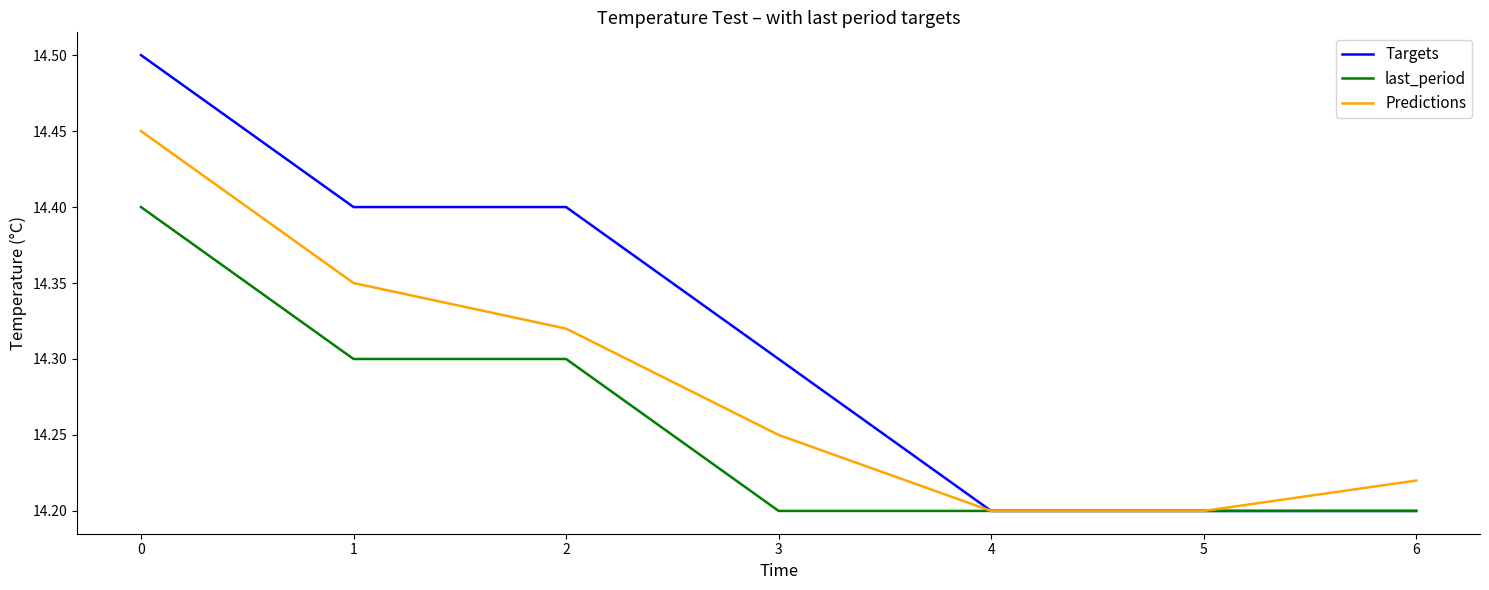

Rank the series by their maximum value, from highest to lowest.

Targets, Predictions, last_period